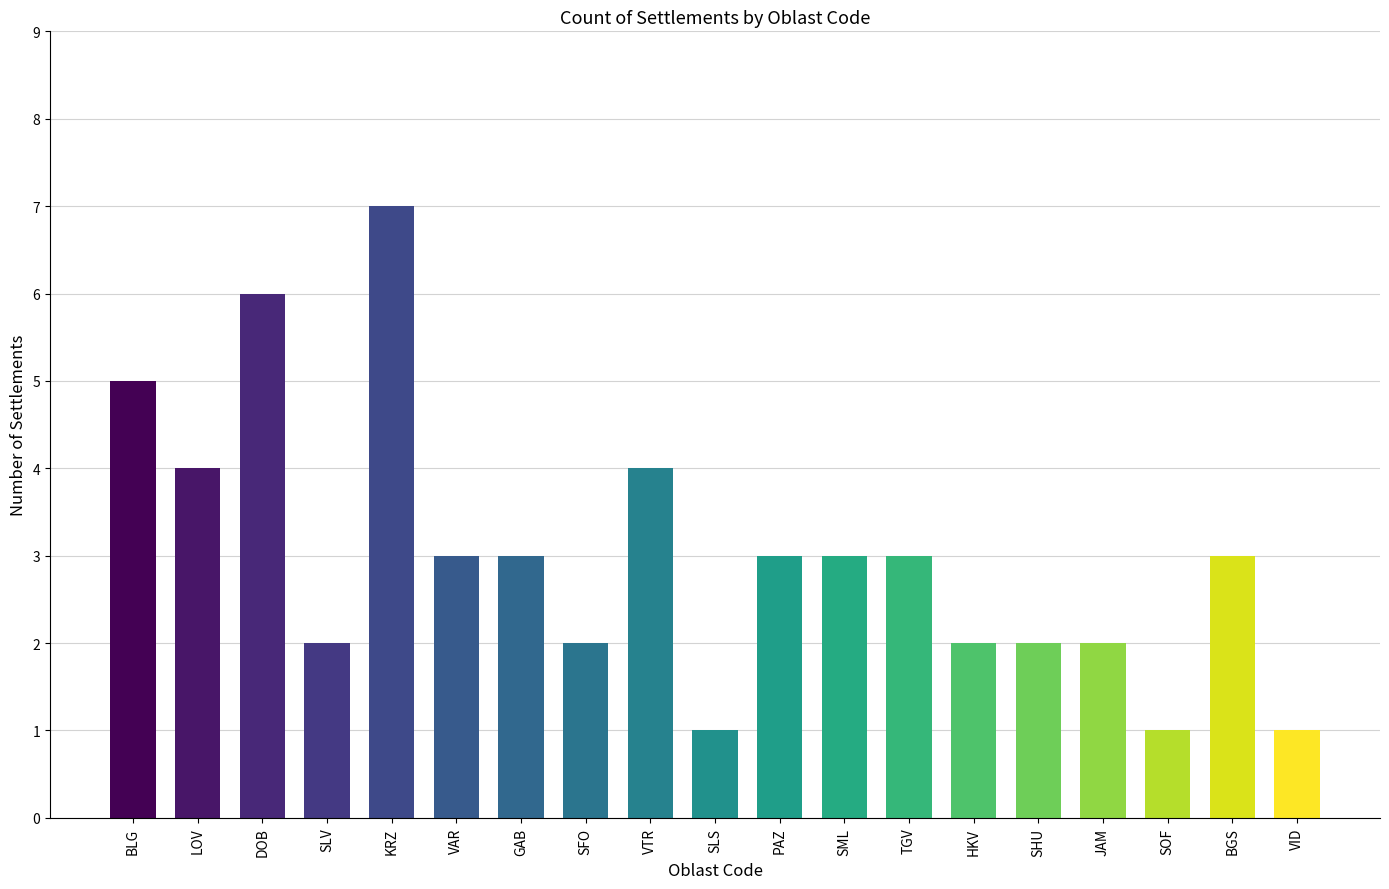

At which label is the value closest to 4?

LOV